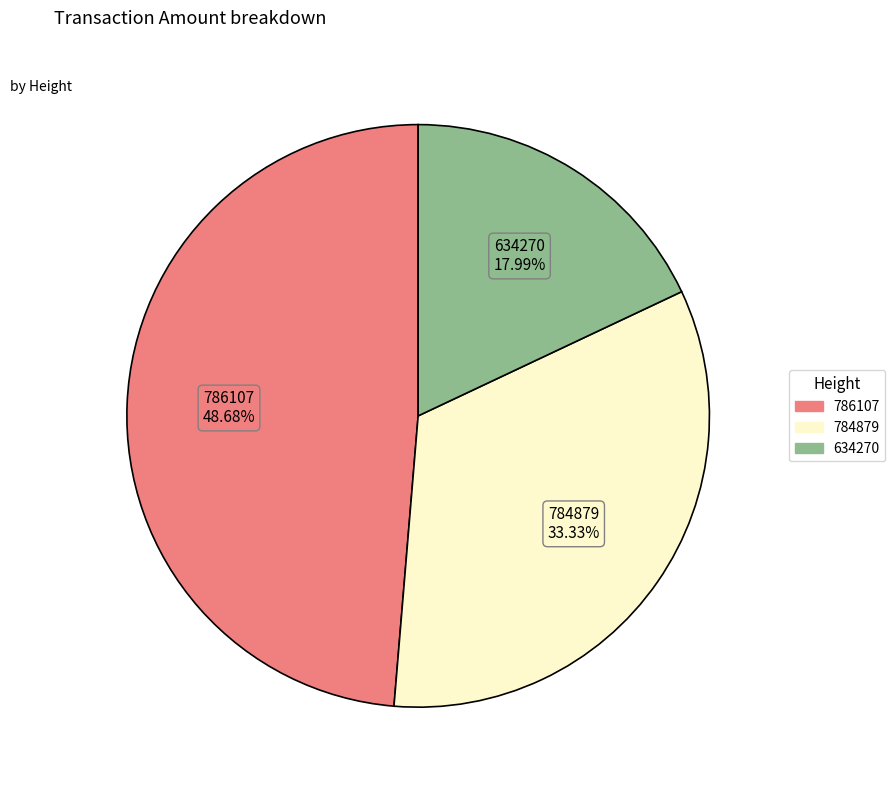

To the nearest percent, what is the difference between the largest and smallest slice percentages?

31%